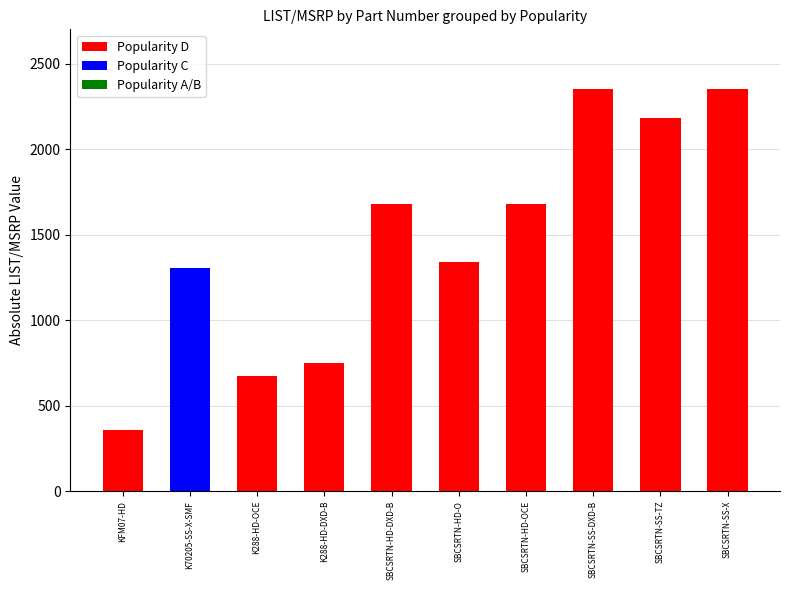

What is the label of the 9th bar from the left?

SBCSRTN-SS-TZ